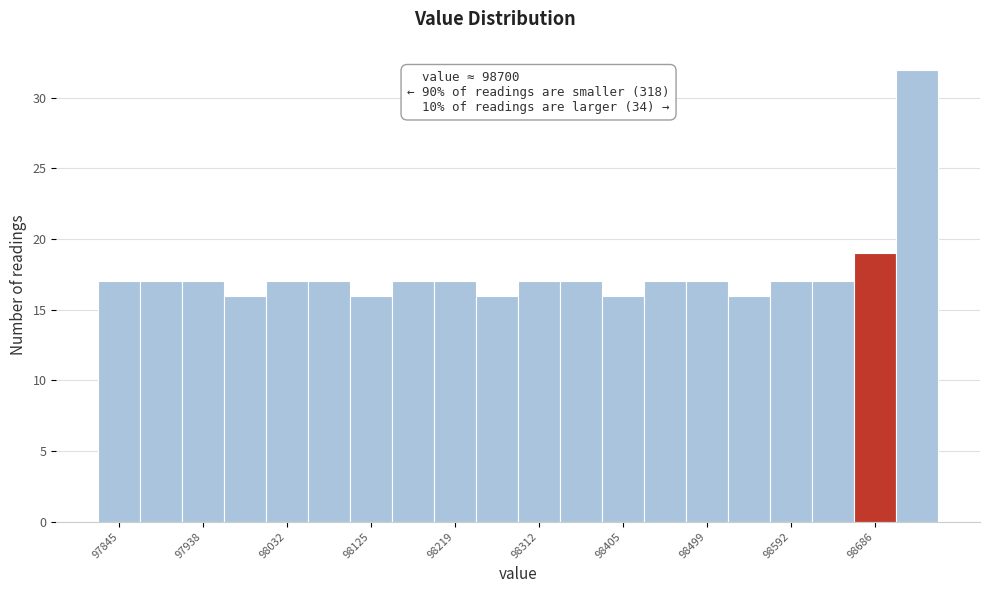

Which range on the x-axis has the tallest bar?

98710 to 98760